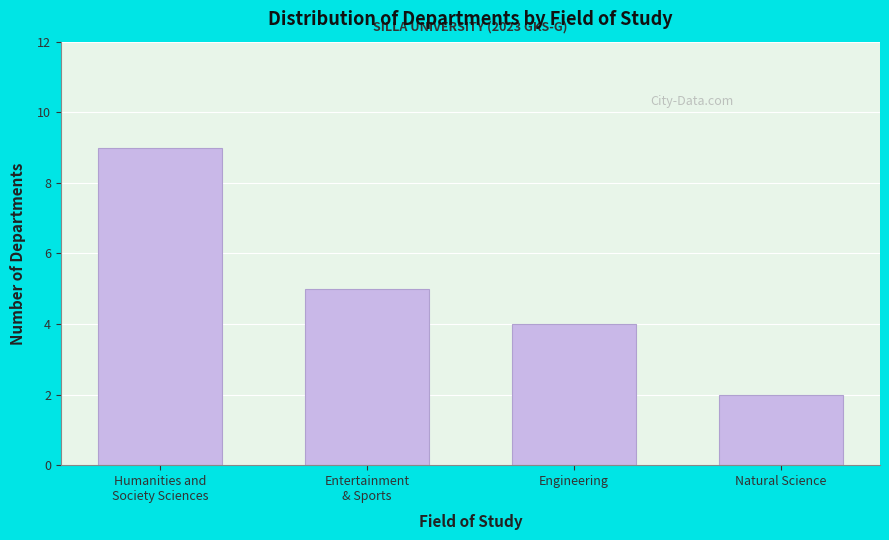

Reading left to right, transcribe all the data shown in this chart.

9	5	4	2